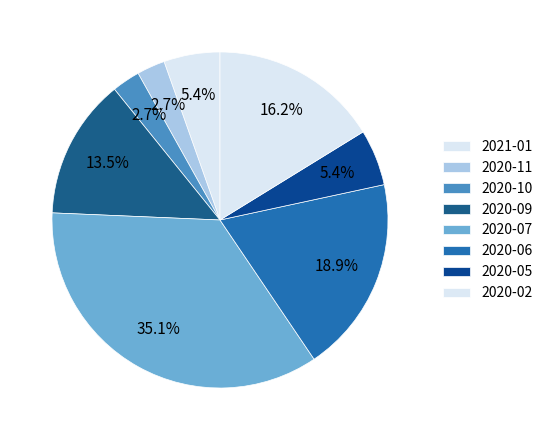

How many segments does this pie chart have?

8